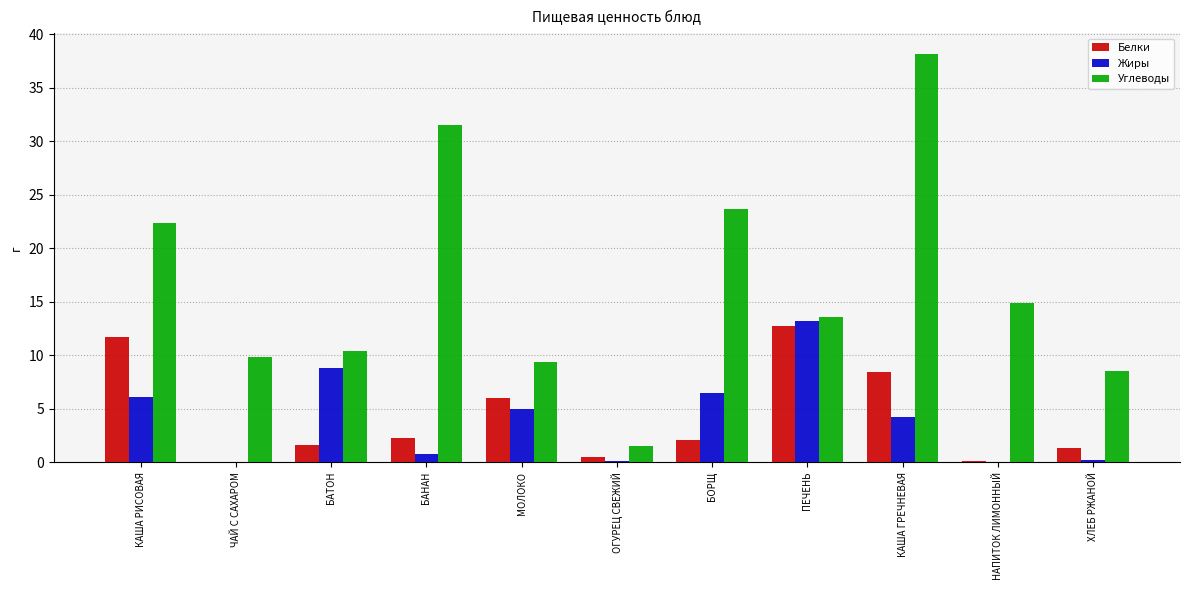

What is the total value across all series at ПЕЧЕНЬ?

39.5